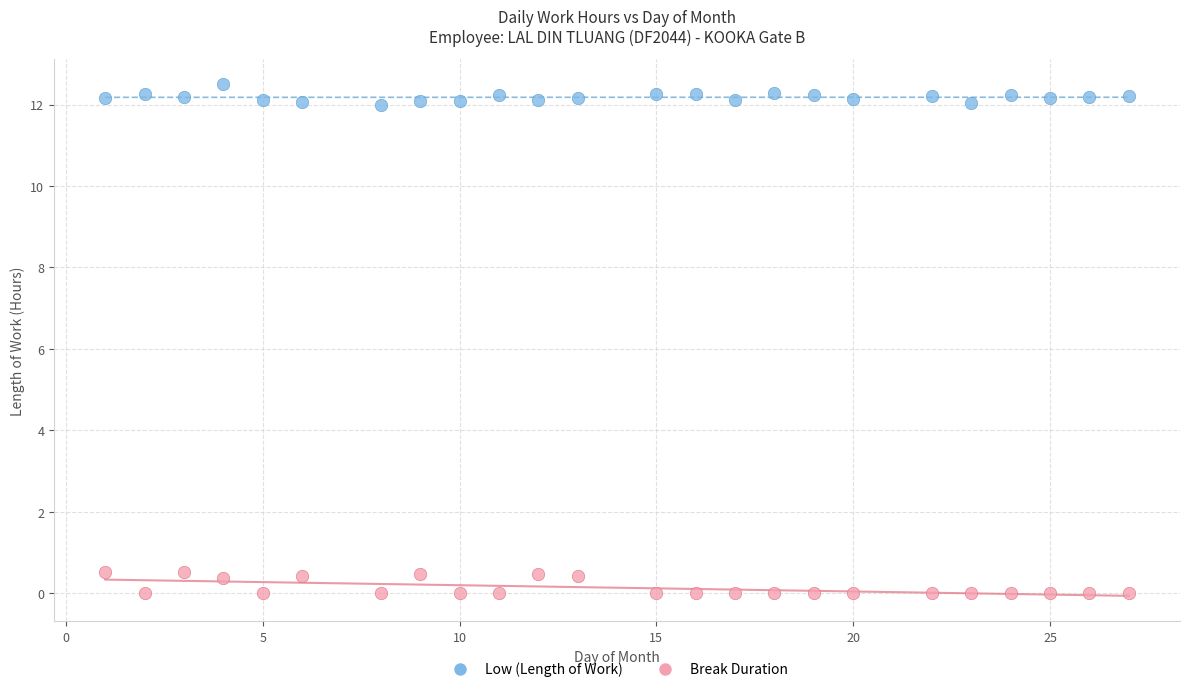

What are all the series names shown in the legend?

Low (Length of Work), Break Duration